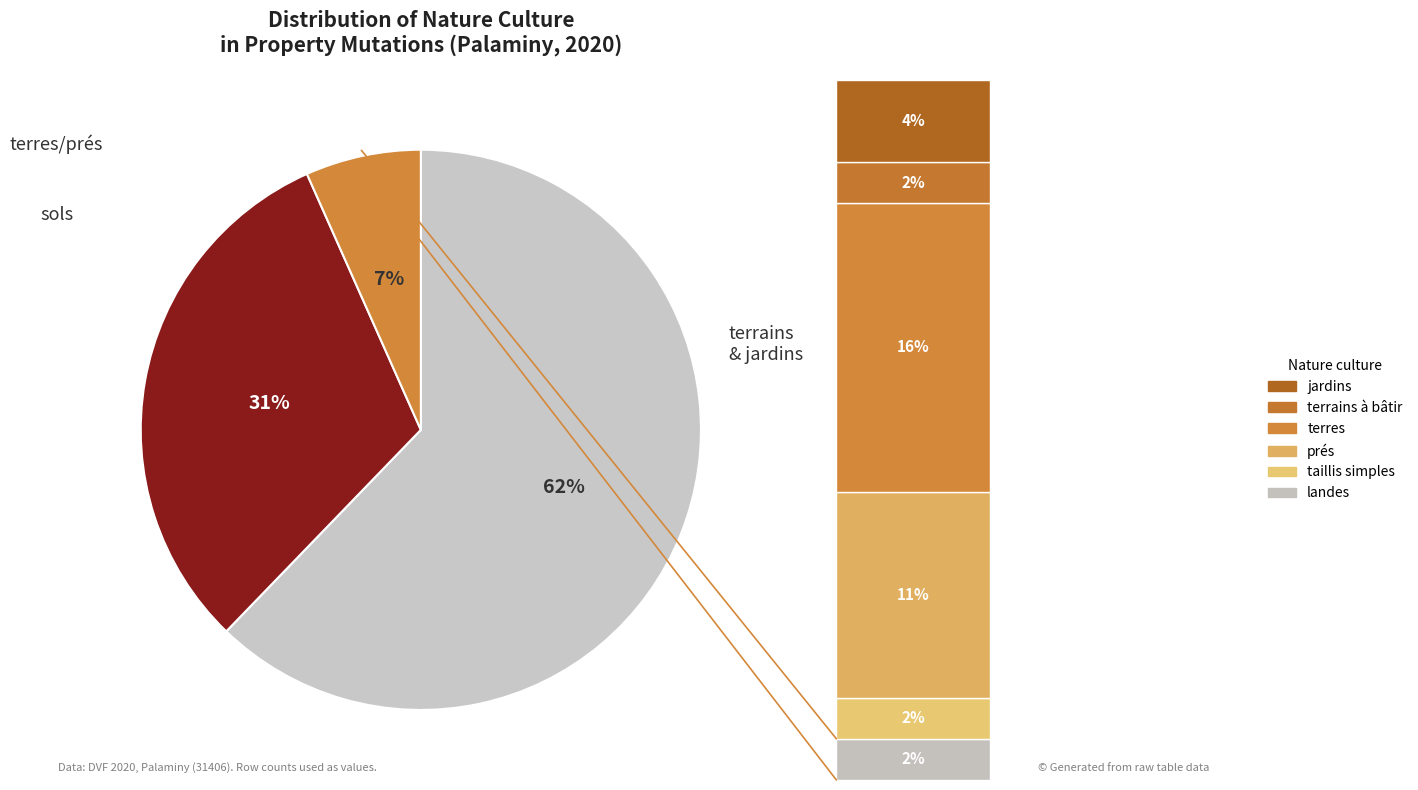

Between terrains a bâtir and prés, which is larger?

prés